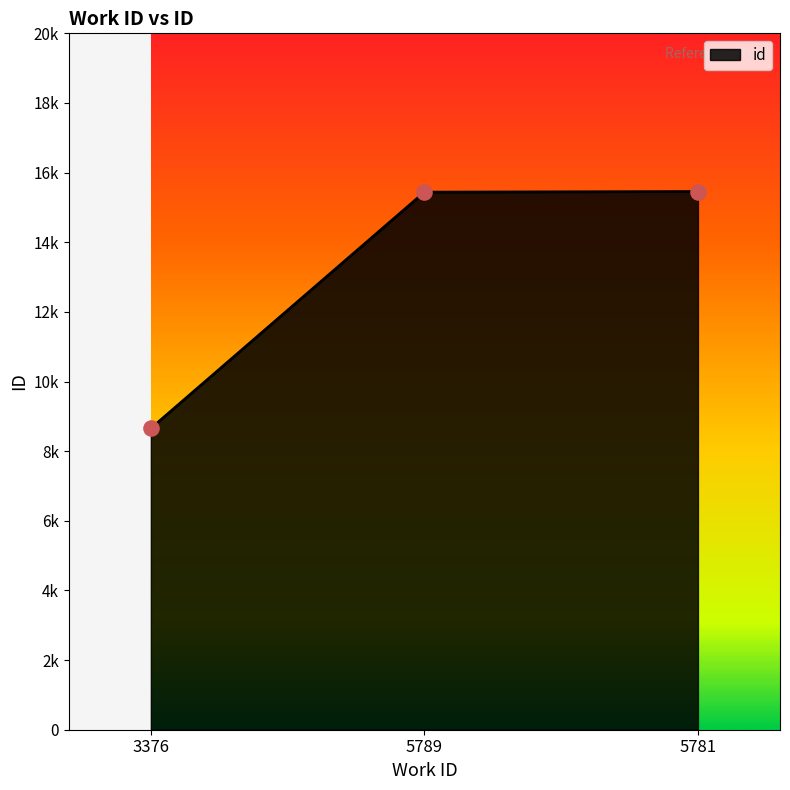

Which has a higher value, 3376 or 5781?

5781